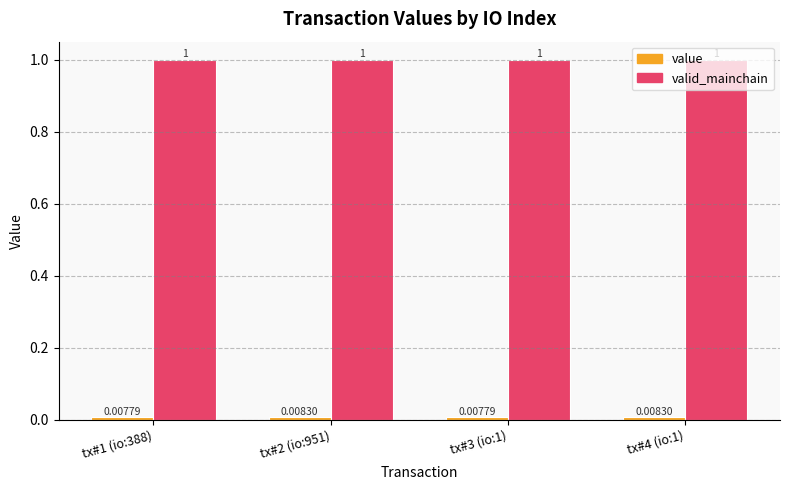

At how many categories does at least one series exceed 0?

4